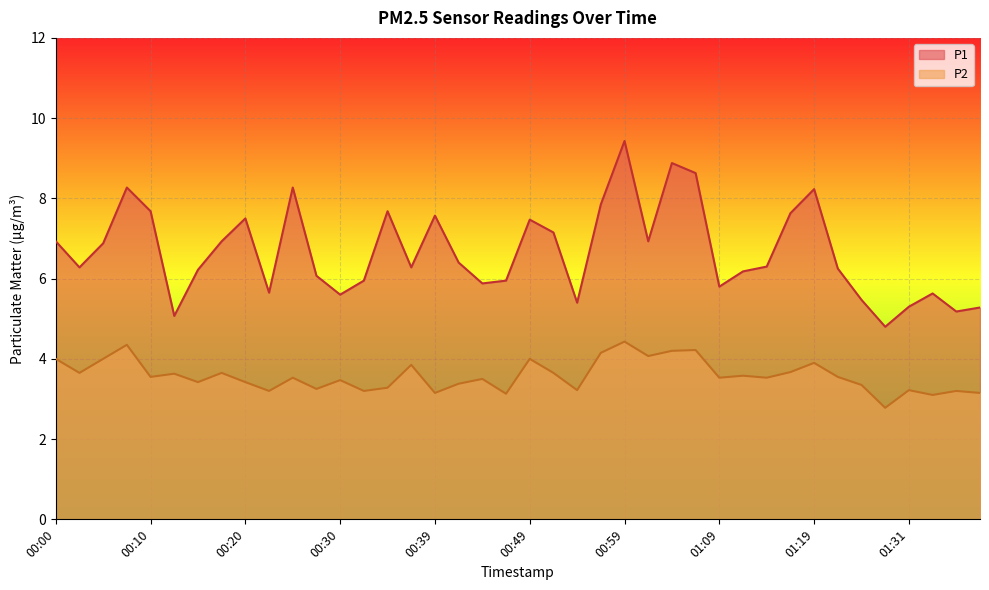

List the series in order of their peak value, lowest first.

P2, P1